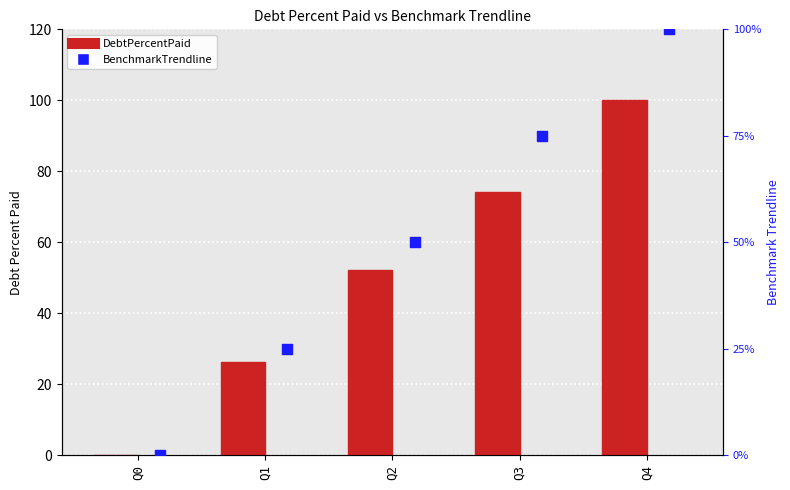

At which category is the sum across all series the highest?

Q4